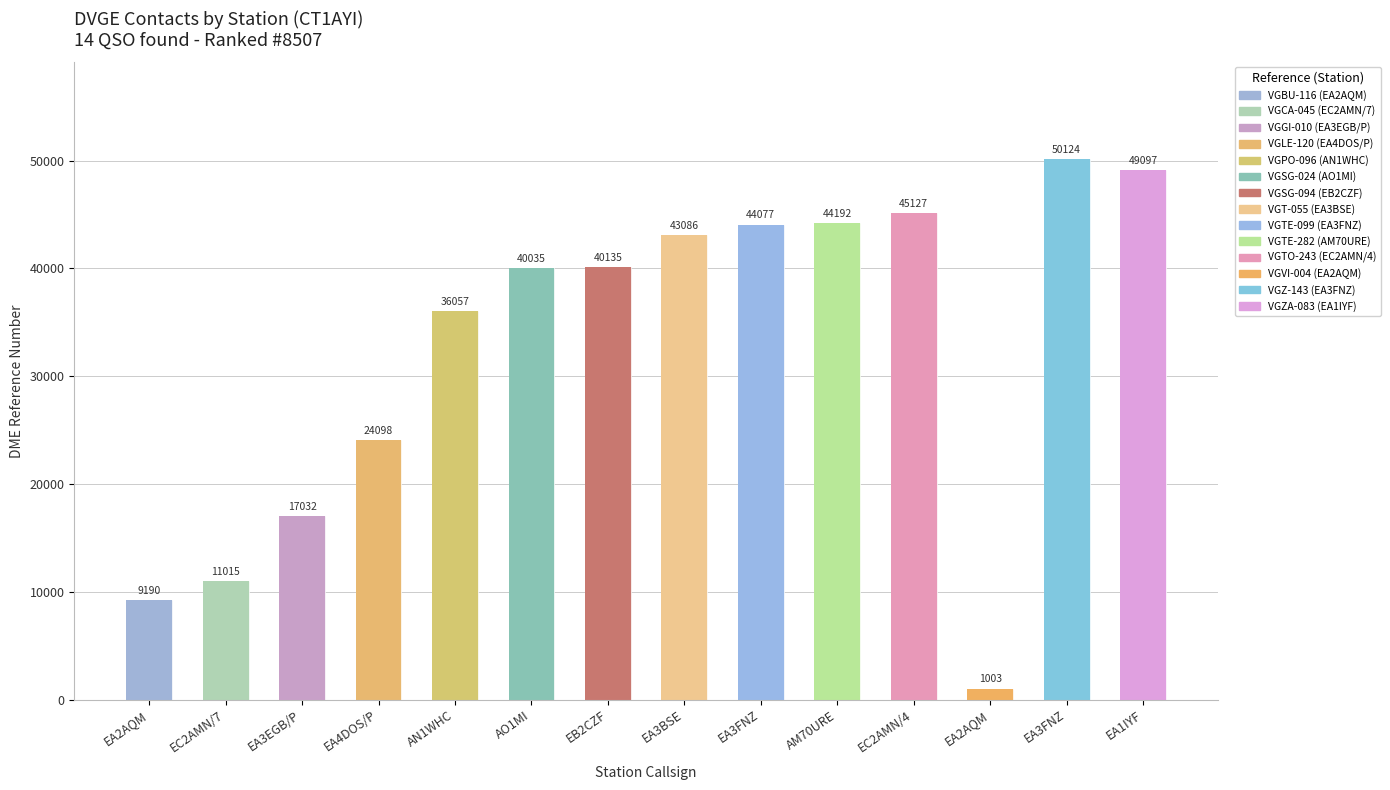

What is the smallest value displayed?

1003